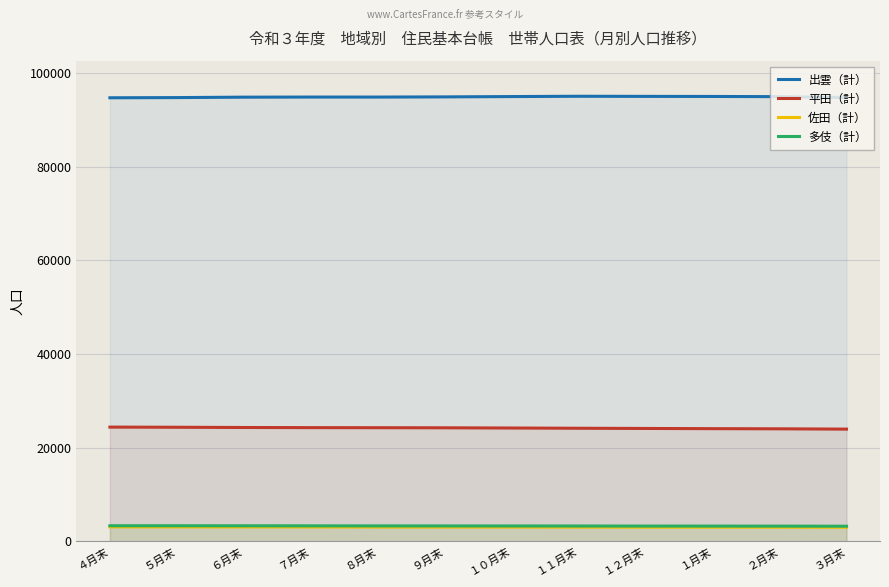

At how many categories does at least one series exceed 77346?

12